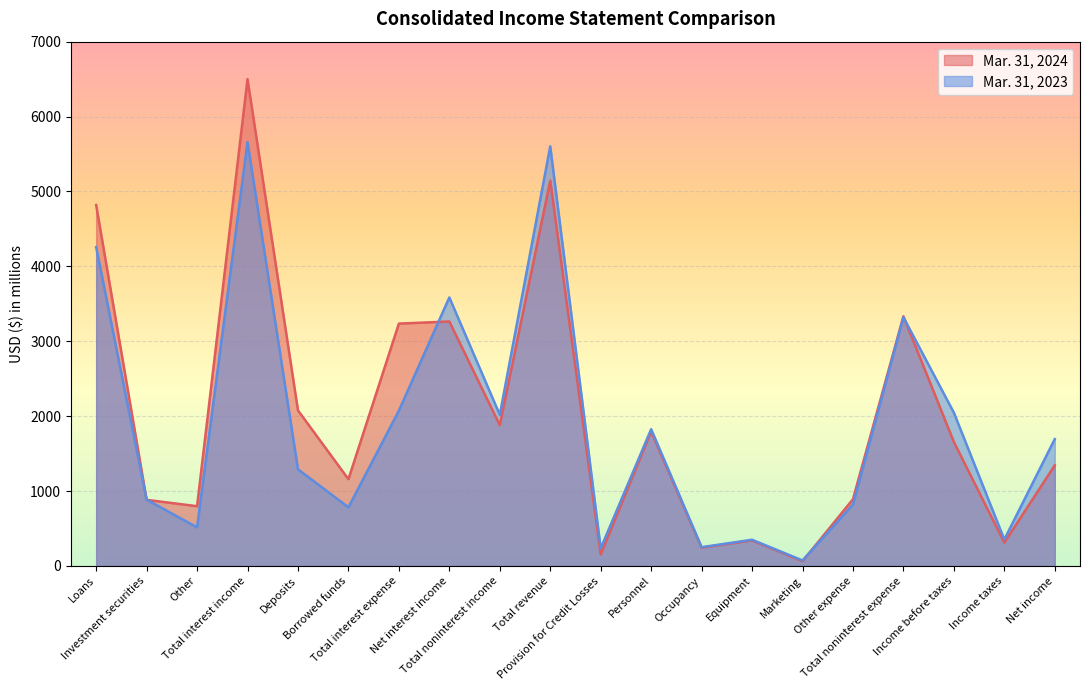

Which category has the lowest value in the Mar. 31, 2023 series?

Marketing